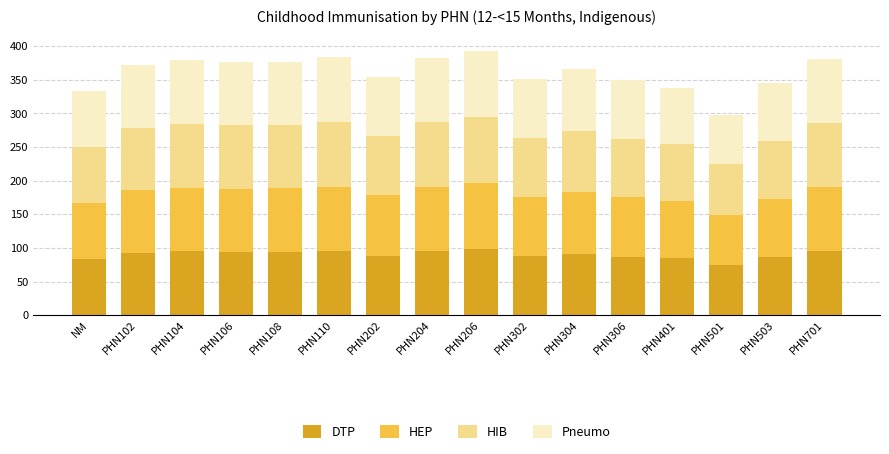

What is the total value across all series at PHN401?

338.5